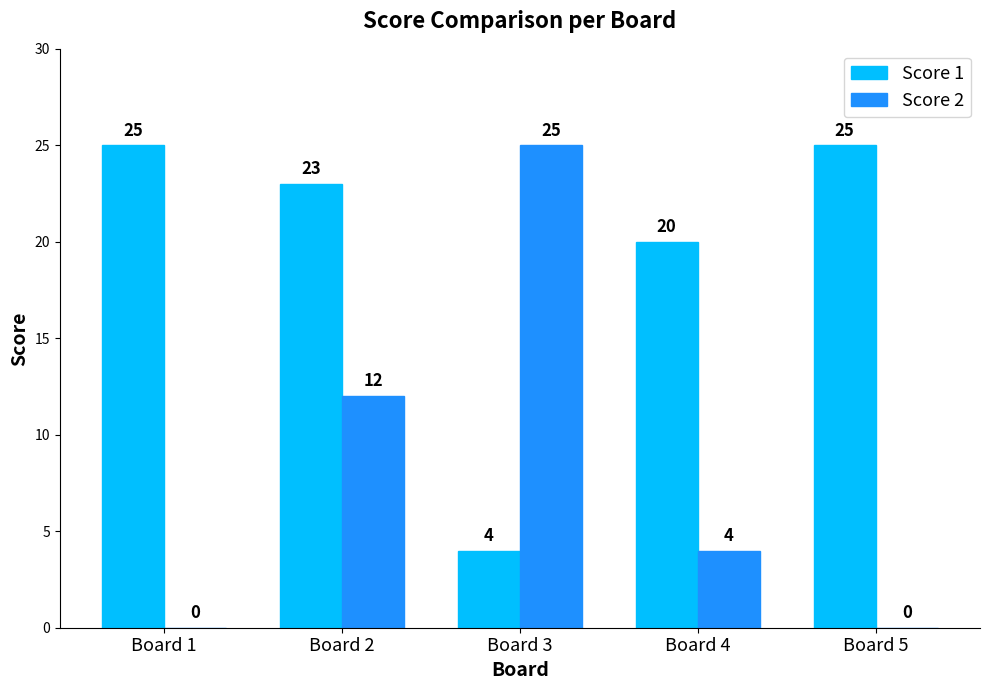

Reading left to right, what are all the values shown in this chart?

Score 1: Board 1=25	Board 2=23	Board 3=4	Board 4=20	Board 5=25
Score 2: Board 1=0	Board 2=12	Board 3=25	Board 4=4	Board 5=0